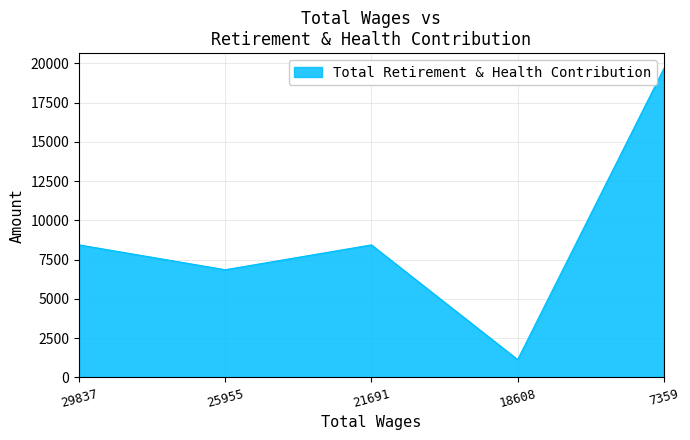

The chart shows a value of 14307 at 21691. True or false?

False